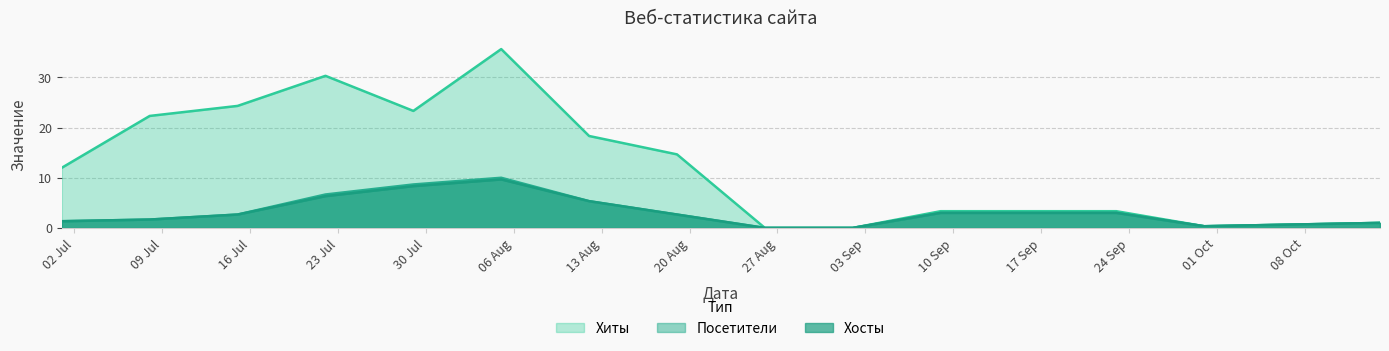

Rank the categories by Посетители value from highest to lowest.

2019-07-29, 2019-09-16, 2019-08-05, 2019-08-12, 2019-07-22, 2019-07-08, 2019-07-15, 2019-07-01, 2019-10-07, 2019-10-14, 2019-08-19, 2019-08-26, 2019-09-02, 2019-09-09, 2019-09-23, 2019-09-30